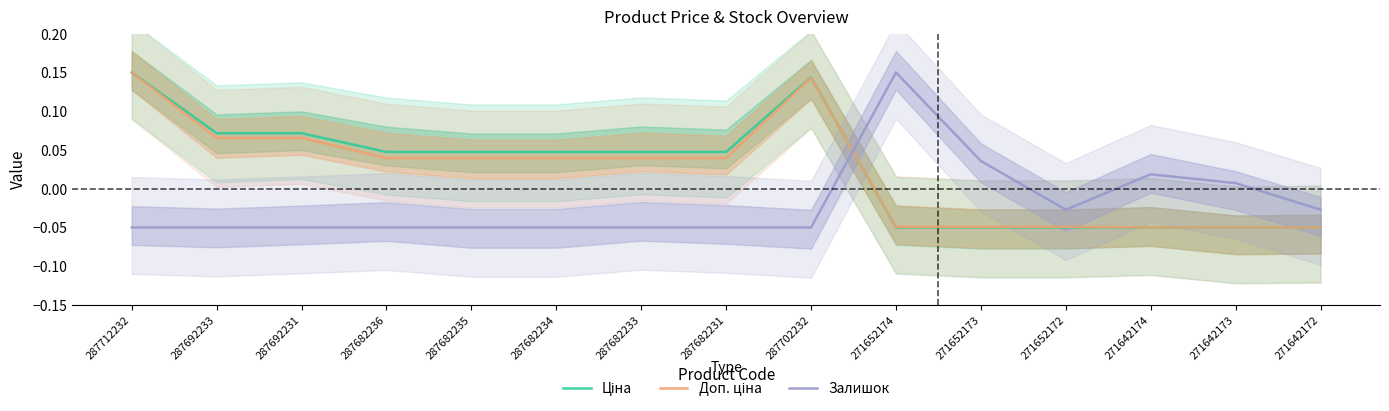

What is the difference between the second highest and minimum values in the Залишок series?

0.1